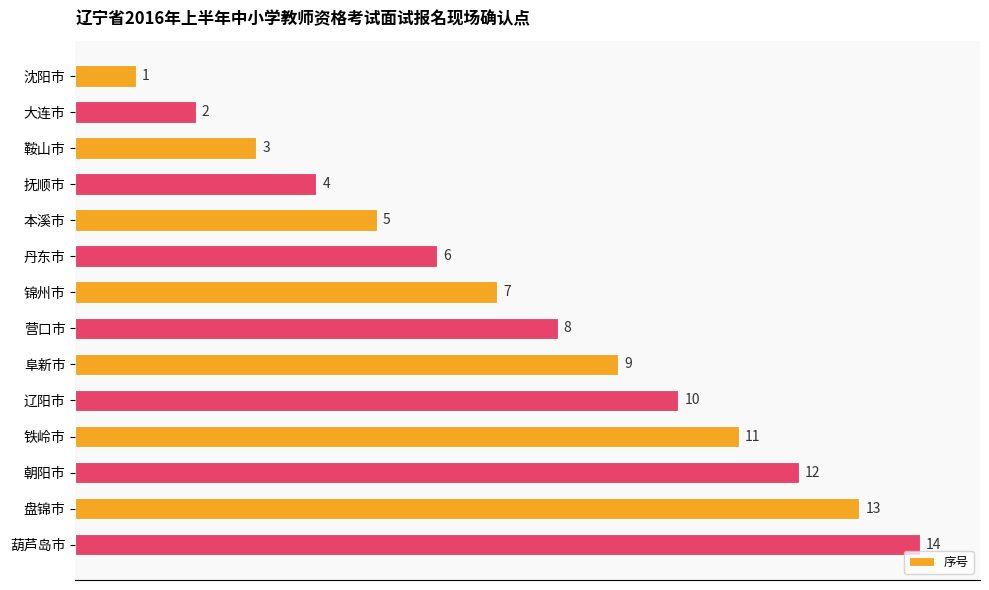

What is the average value?

8